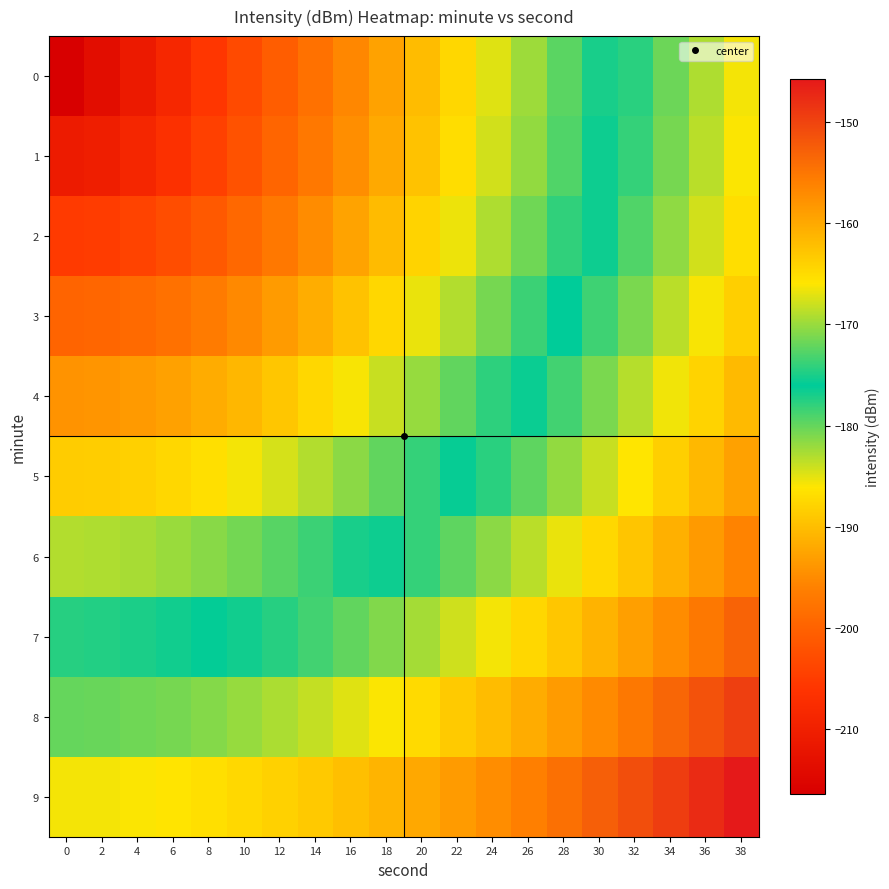

At which category is the sum across all series the highest?

38